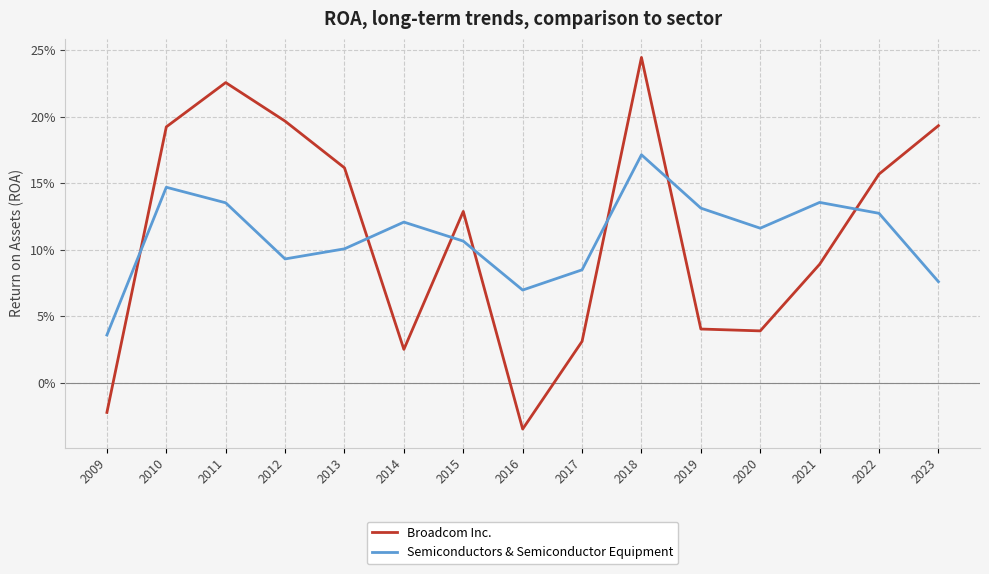

What is the difference between the highest and lowest values at 2023?

0.1